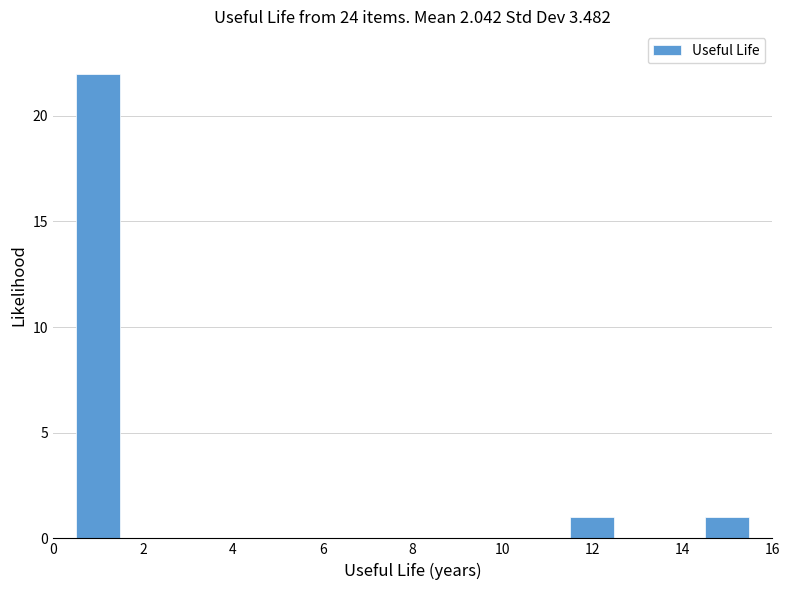

How tall is the bar that spans 11.5 to 12.5 on the x-axis? Neither the bar edges nor the heights are printed on the chart, so give them approximately, as read against the axes.

1